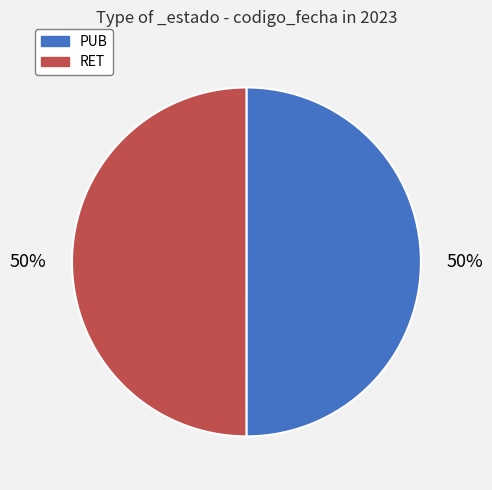

To the nearest percent, what is the average slice percentage?

50%